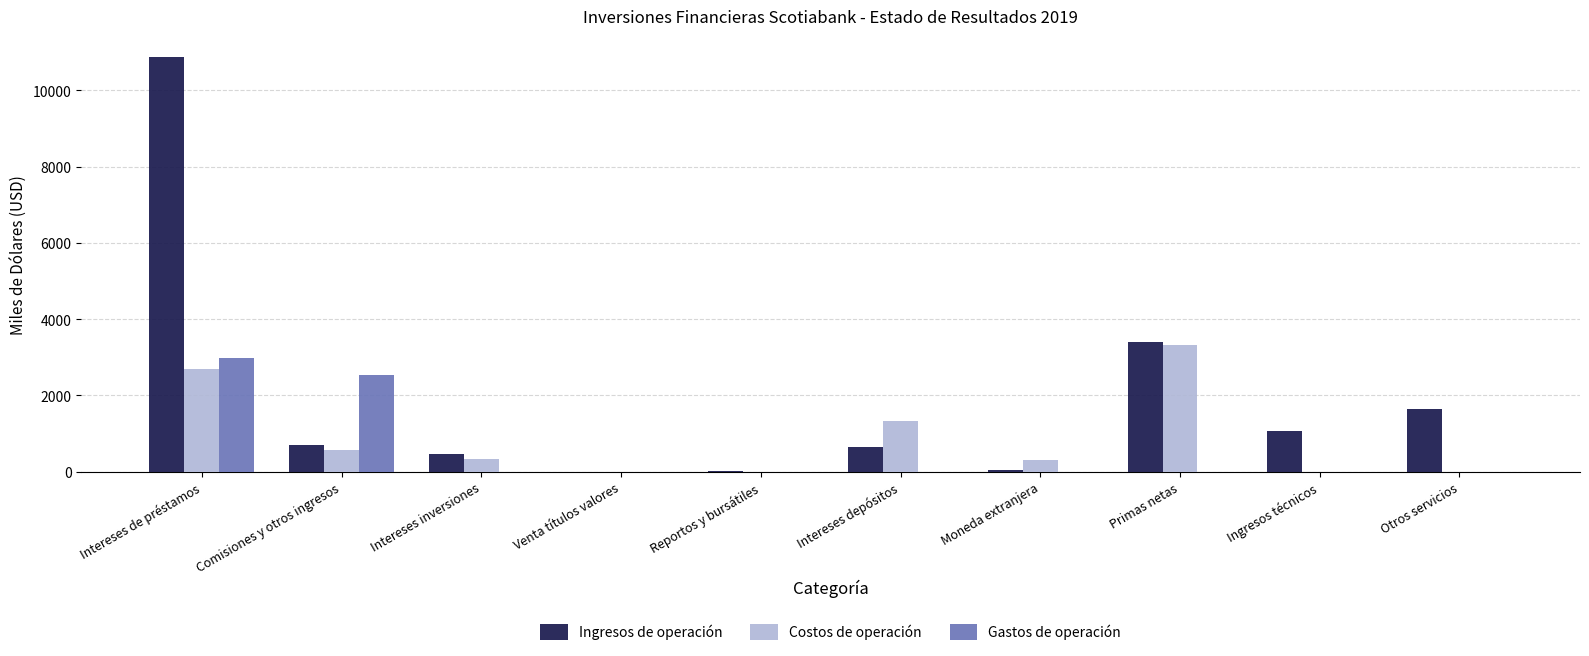

Is it true that Costos de operación equals 320.6 at Intereses inversiones?

True